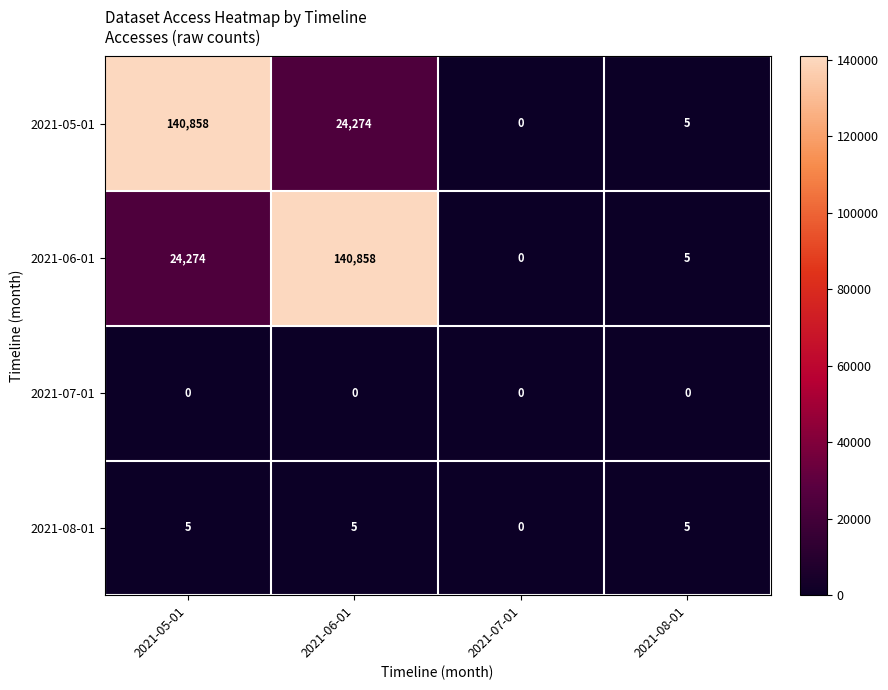

Count the number of categories in the chart.

4